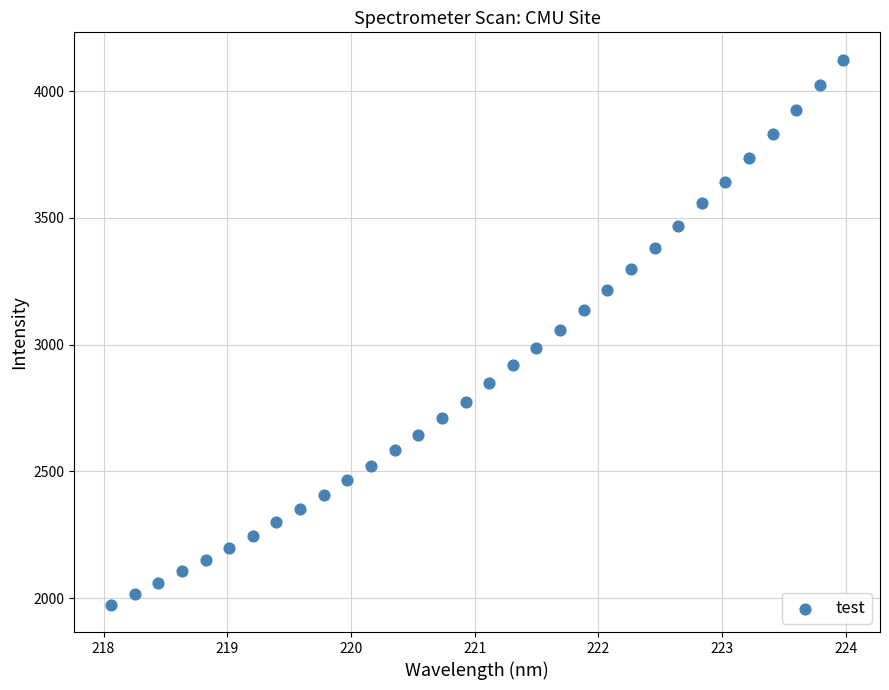

What is the range of Y values (max minus min)?

2150.7